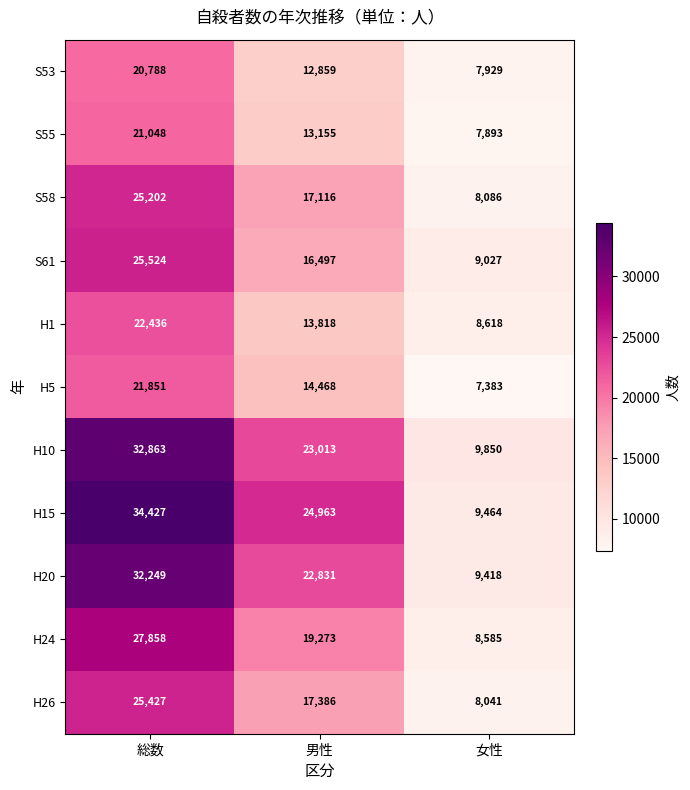

Which series has the largest range (max minus min)?

H15